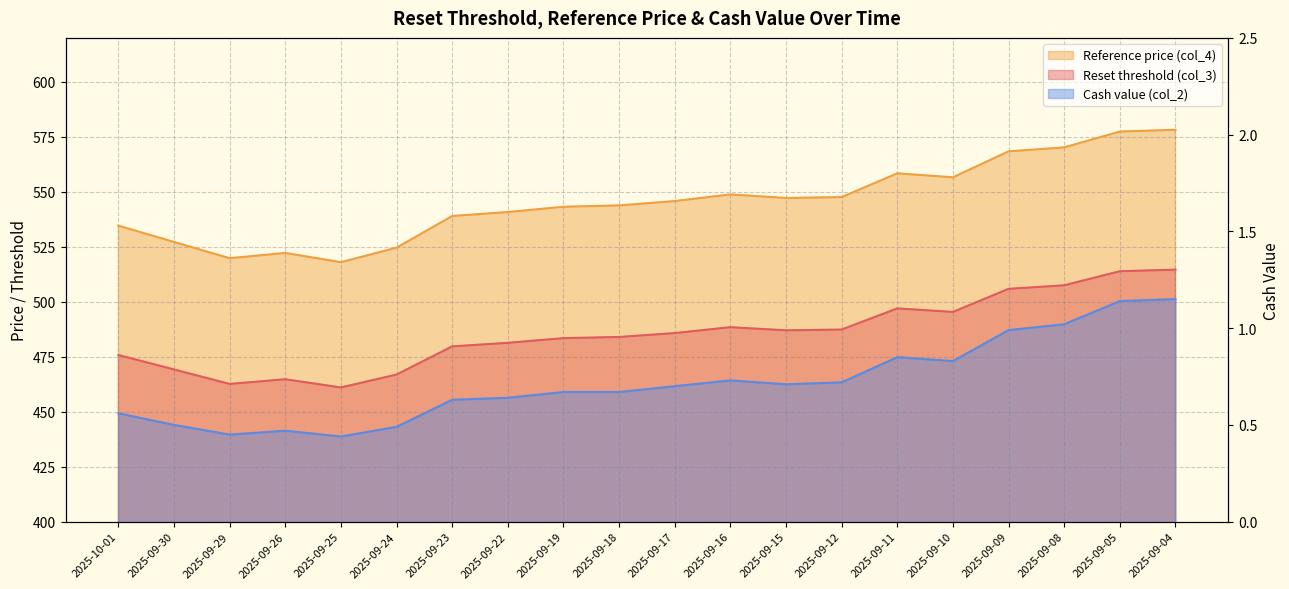

Reading left to right, transcribe all the data shown in this chart.

Reset threshold (col_3): 534.6	527.2	519.8	522.2	518.0	524.6	539.0	540.8	543.2	543.8	545.8	548.8	547.2	547.6	558.4	556.6	568.4	570.2	577.4	578.2
Reference price (col_4): 475.8	469.2	462.6	464.8	461.0	466.9	479.7	481.3	483.4	484.0	485.8	488.4	487.0	487.4	497.0	495.4	505.9	507.5	513.9	514.6
Cash value (col_2): 0.6	0.5	0.5	0.5	0.4	0.5	0.6	0.6	0.7	0.7	0.7	0.7	0.7	0.7	0.8	0.8	1.0	1.0	1.1	1.1